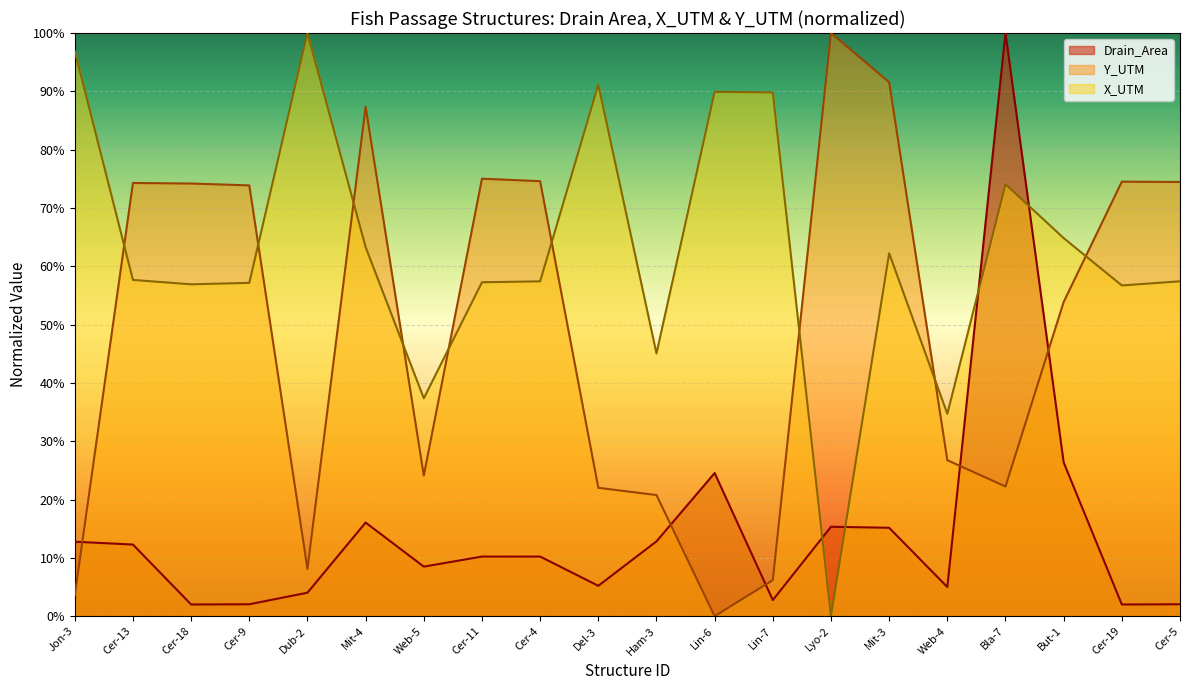

What value does the X_UTM series have at Bla-7?

0.7